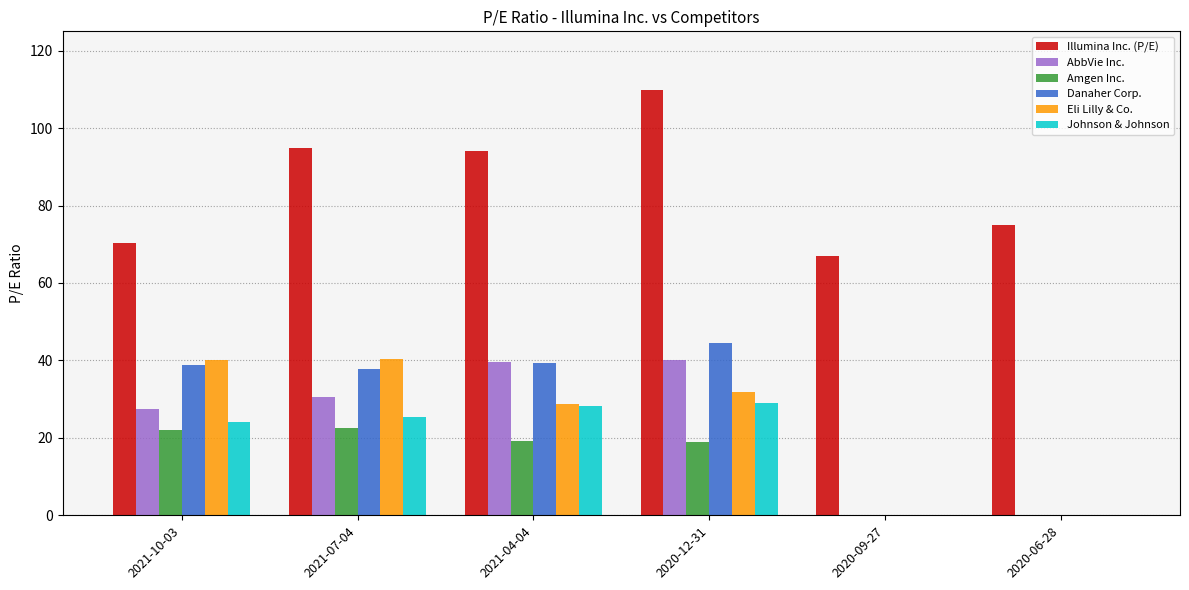

The Danaher Corp. series shows -22.6 at 2020-09-27. True or false?

False